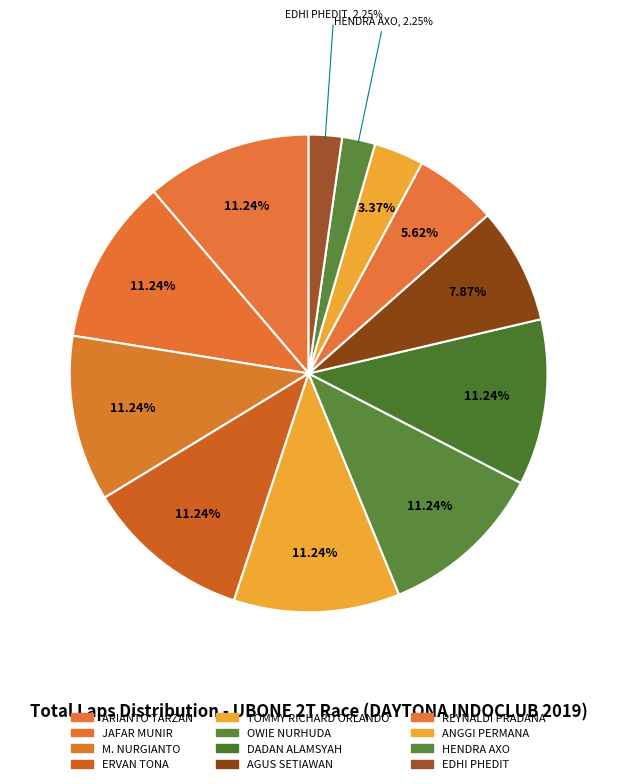

How many segments does this pie chart have?

12